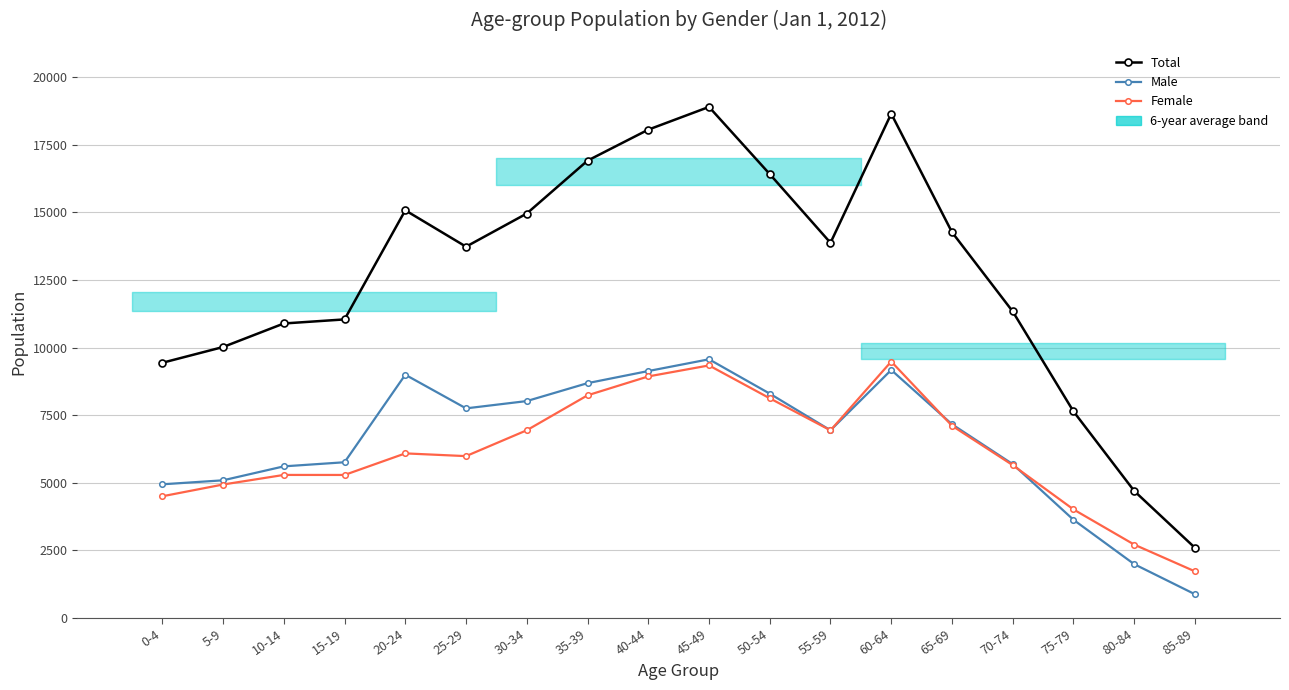

What is the sum of the Male values at 65-69 and 55-59?

14101